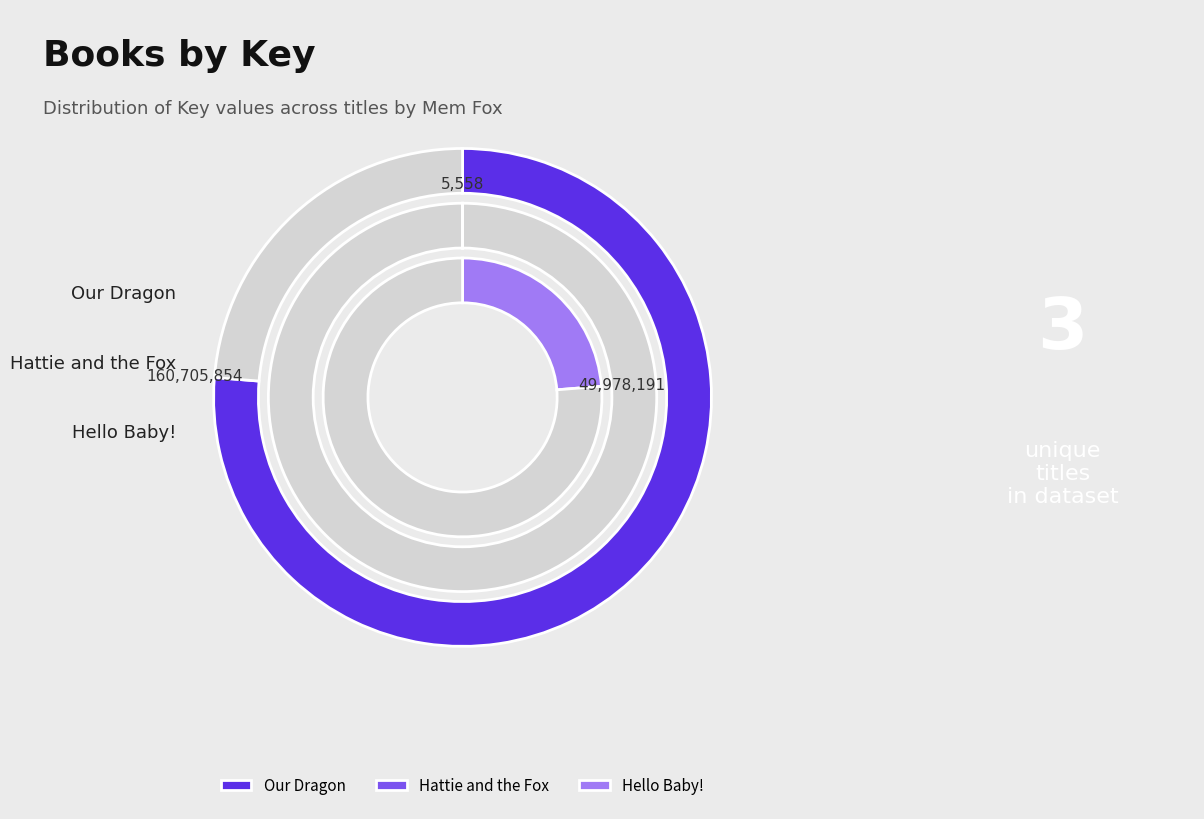

Is the sum of Hattie and the Fox and Our Dragon greater than half?

Yes